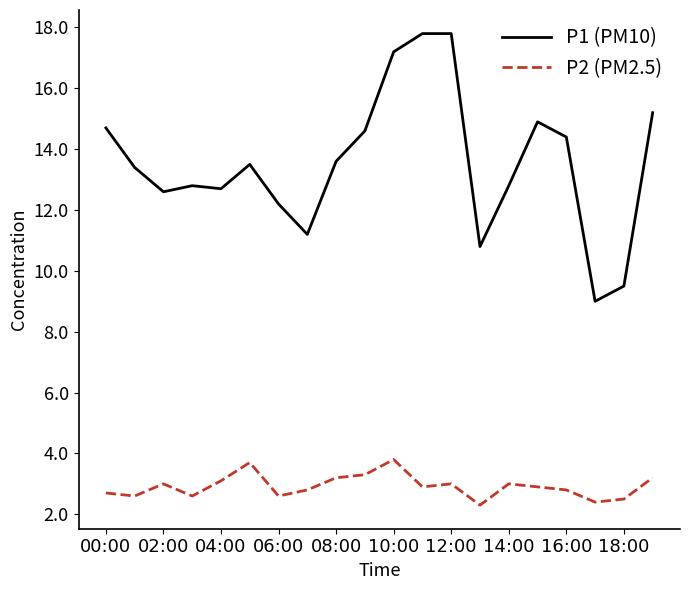

True or false: P2 (PM2.5) and P1 (PM10) intersect in this chart.

False